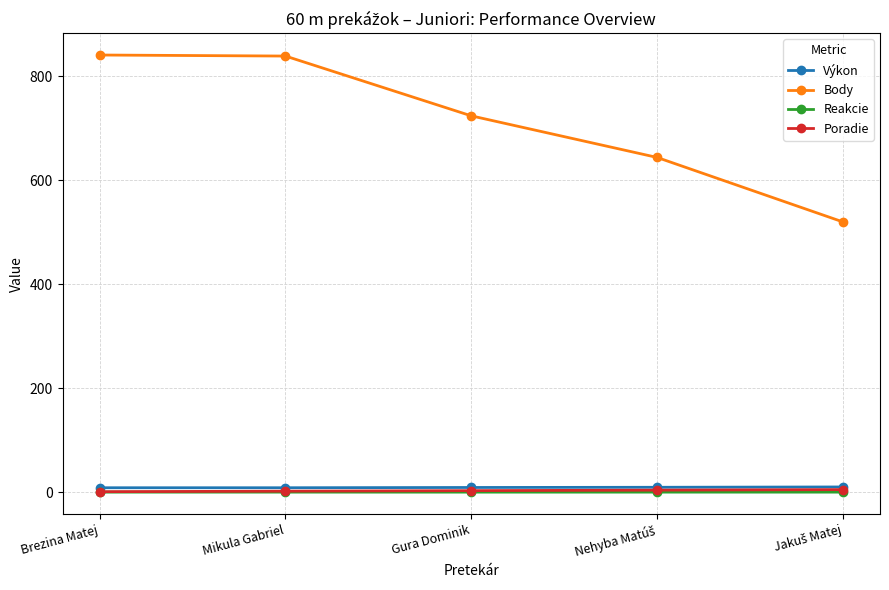

What is the label of the 2nd point from the left?

Mikula Gabriel